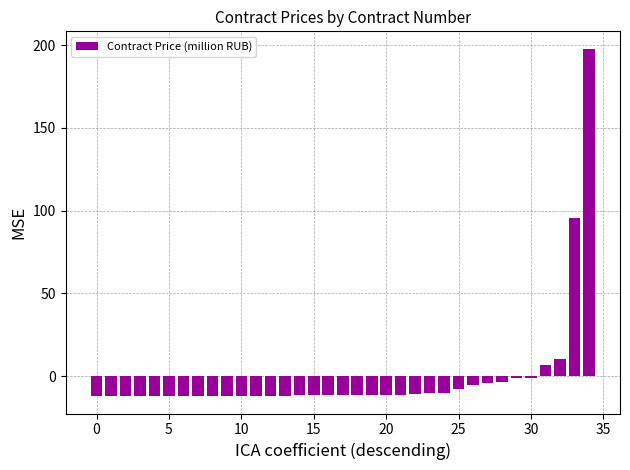

What is the smallest value displayed?

-12.0